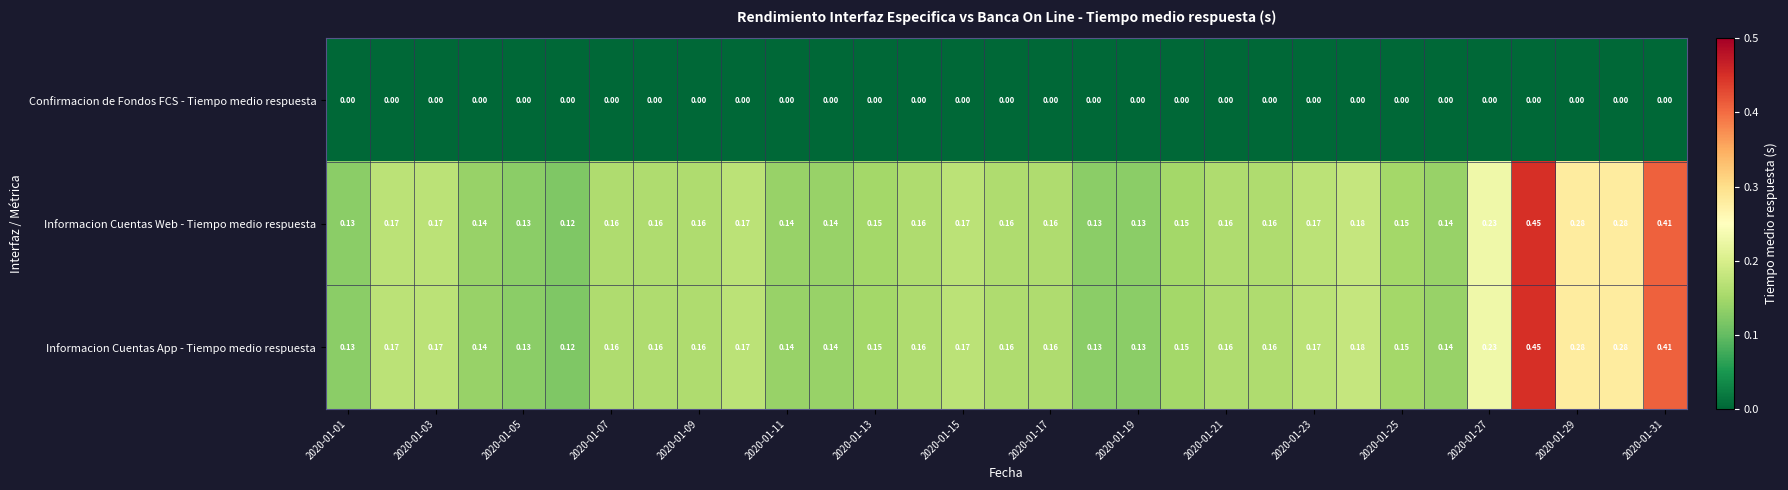

Which series has the widest spread of values?

Informacion Cuentas Web - Tiempo medio respuesta